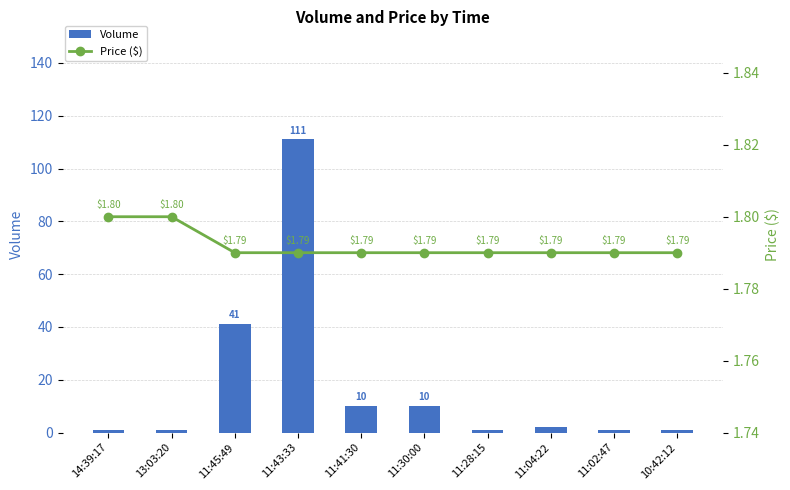

What is the sum of the Volume values at 11:41:30 and 11:28:15?

11.0